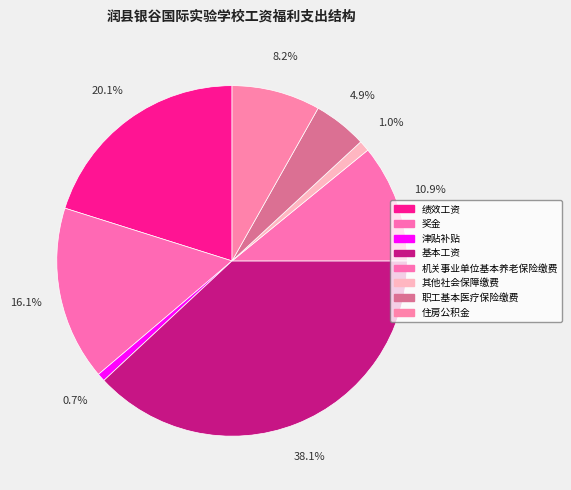

Does any single category account for the majority?

No